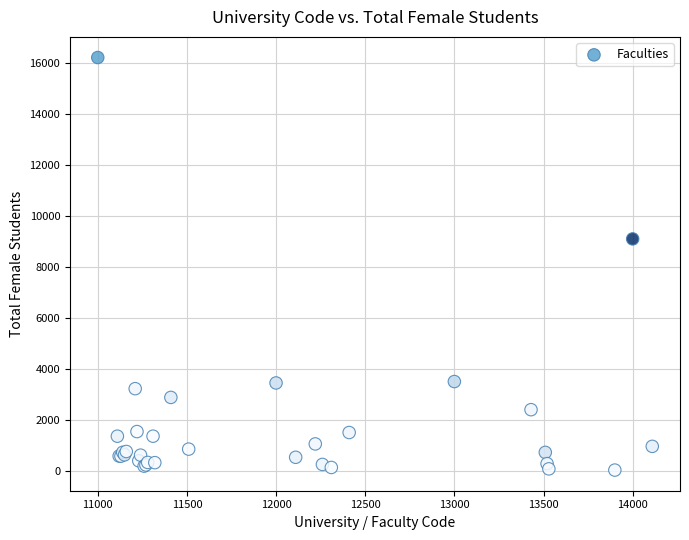

What Y value in the scatter plot is closest to 8119?

9096